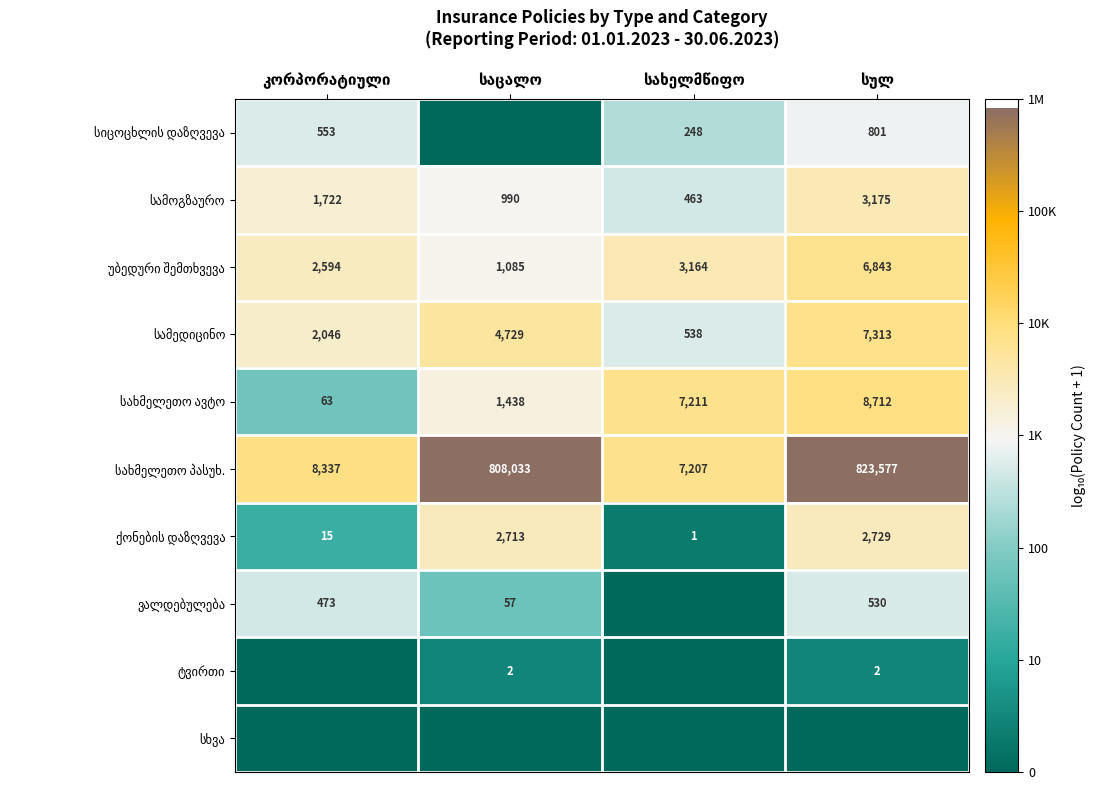

Which series has the widest spread of values?

ქონების დაზღვევა